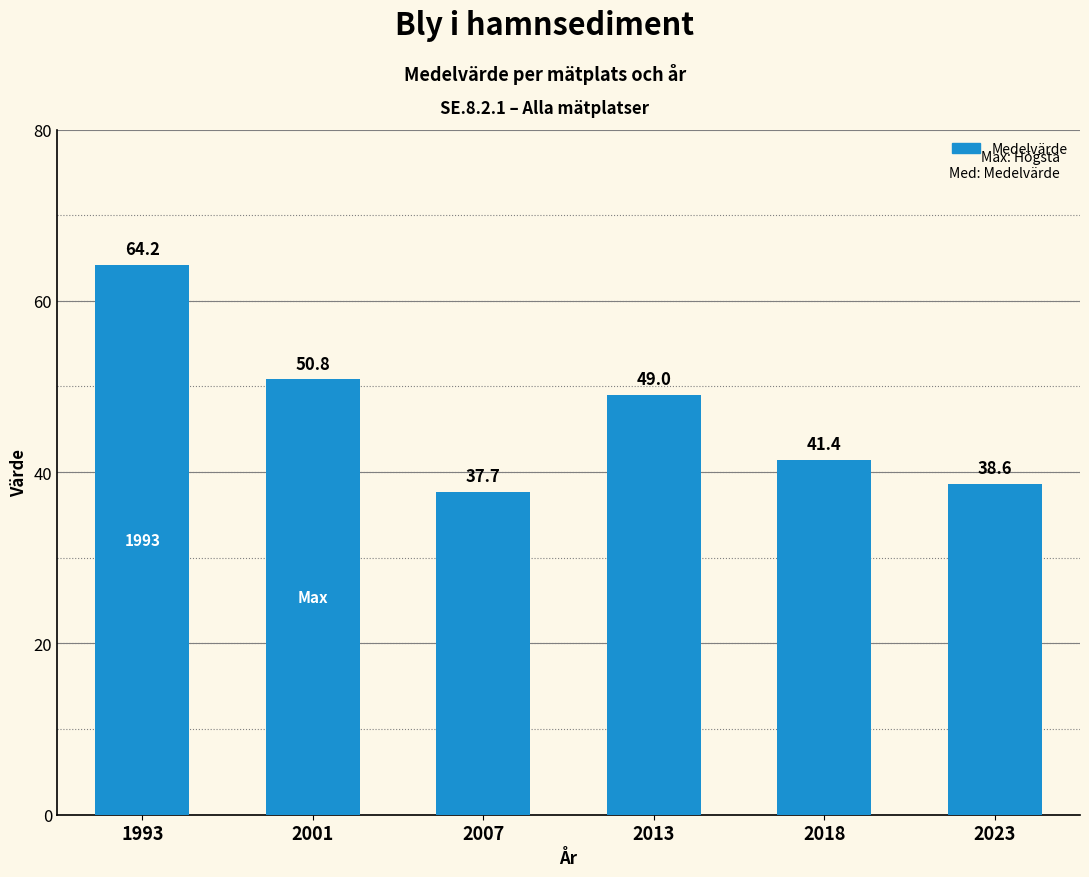

What is the greatest value displayed?

64.2